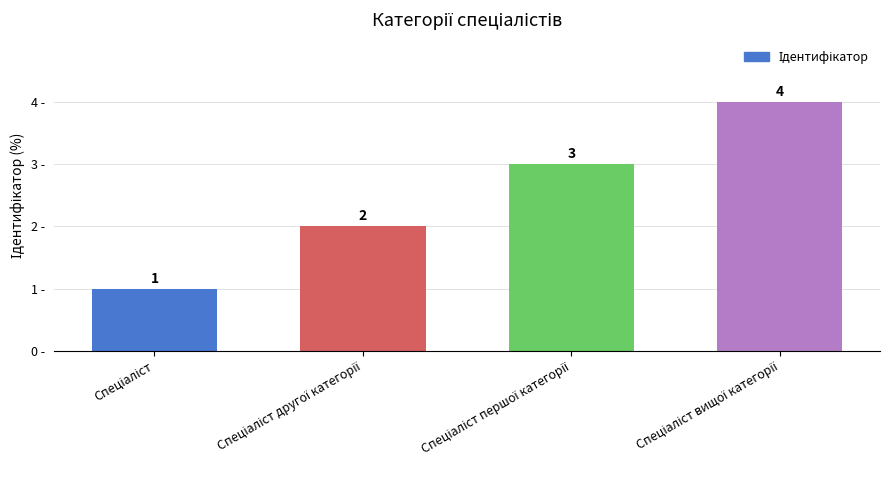

What is the value of the 2nd bar from the left?

2